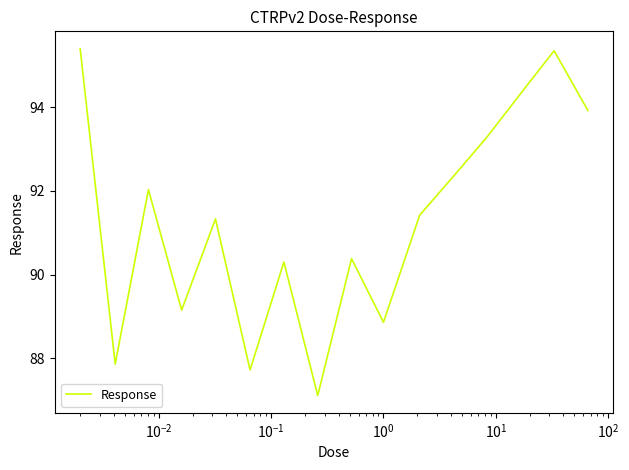

How many series are shown in this chart?

1